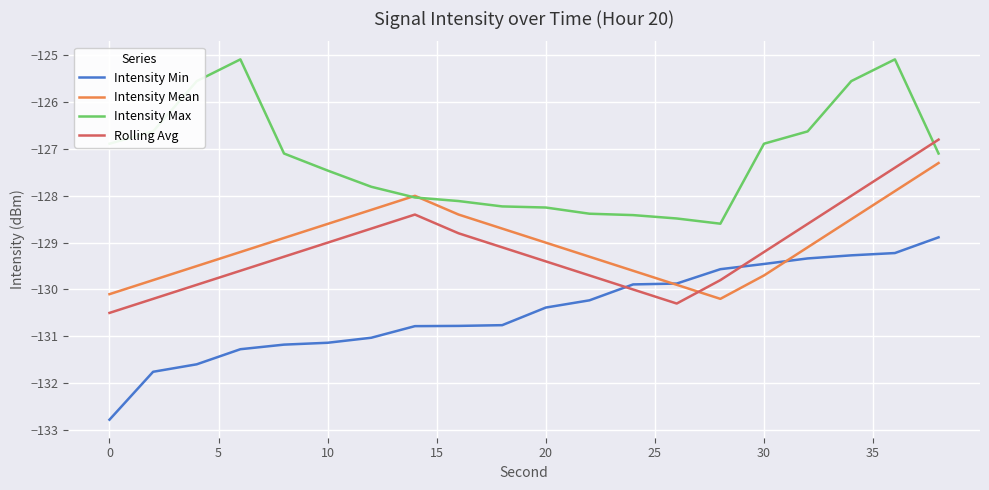

Which series has the largest total across all categories?

Intensity Max